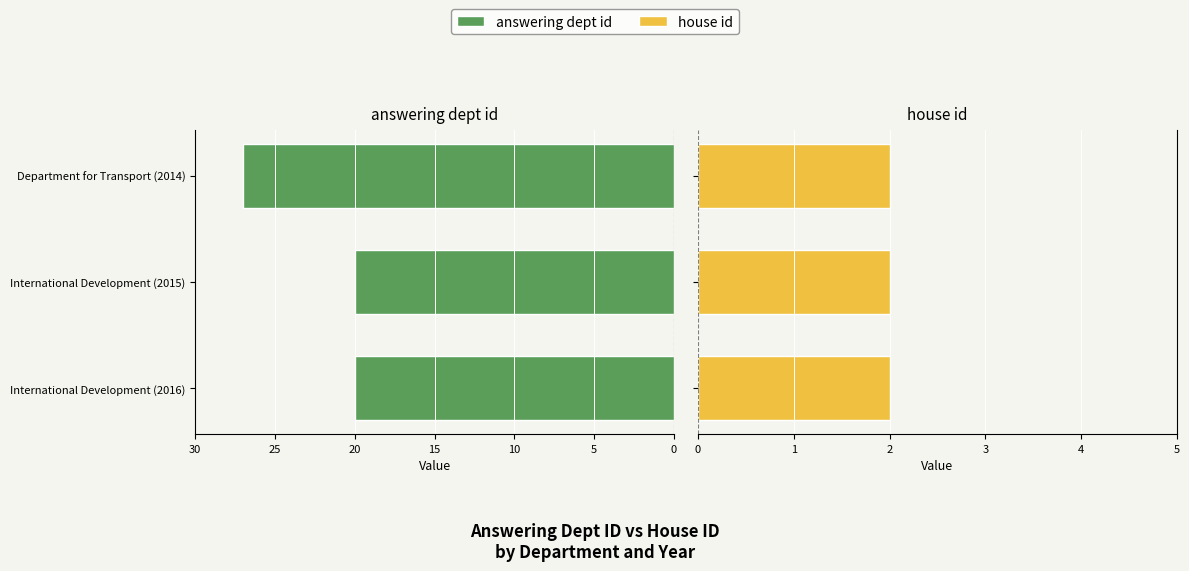

Is the value of house id at 5 greater than the value of answering dept id at 0?

No